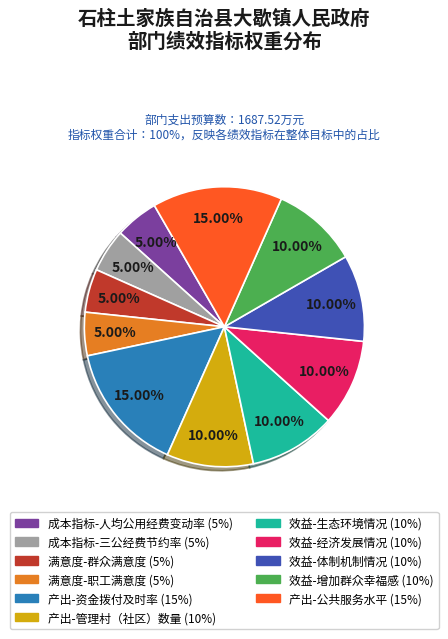

Does any single category account for the majority?

No